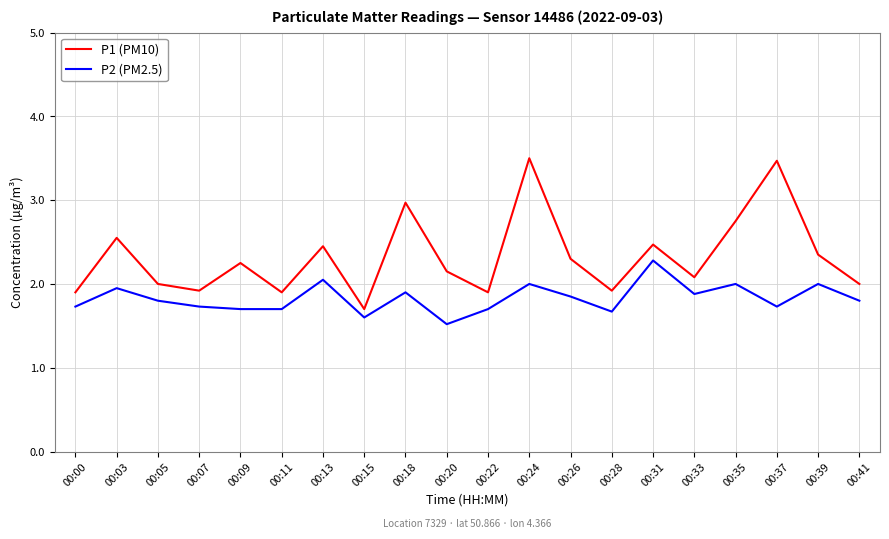

Which series has the largest total across all categories?

P1 (PM10)